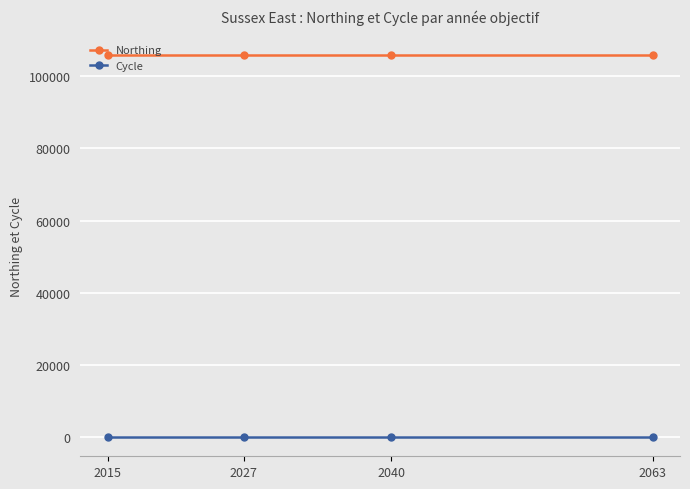

What are all the series names shown in the legend?

Northing, Cycle